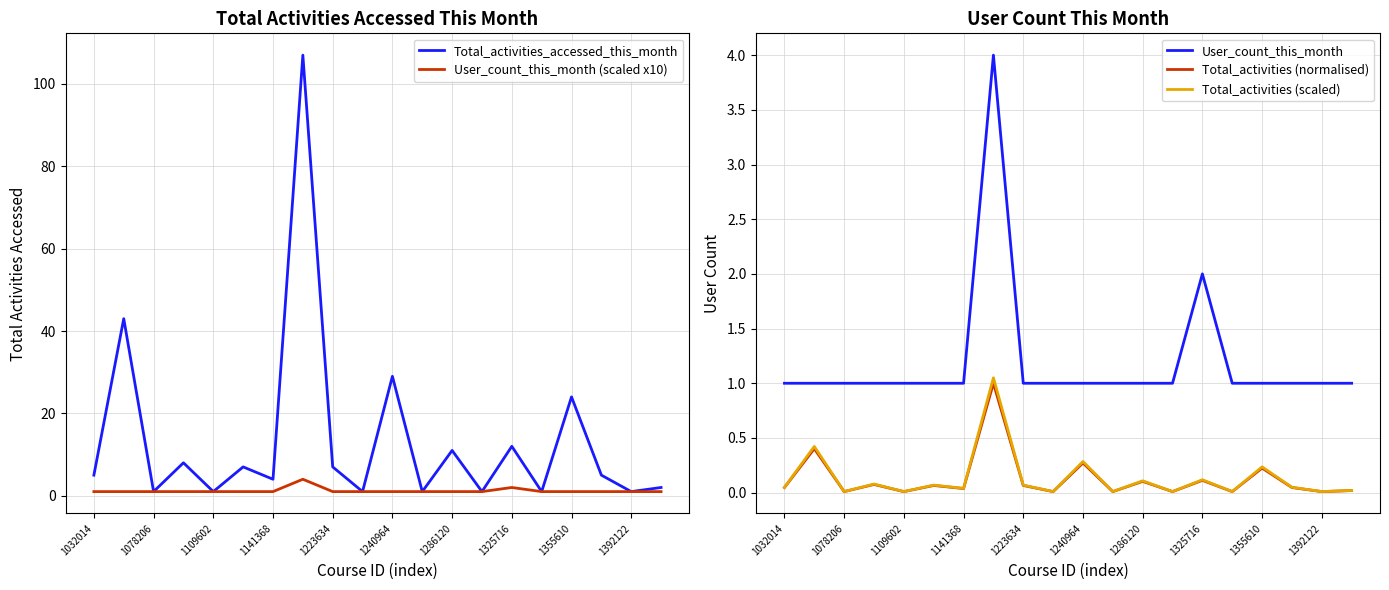

The value of Total_activities (scaled) at 1392122 is 0.0. True or false?

True